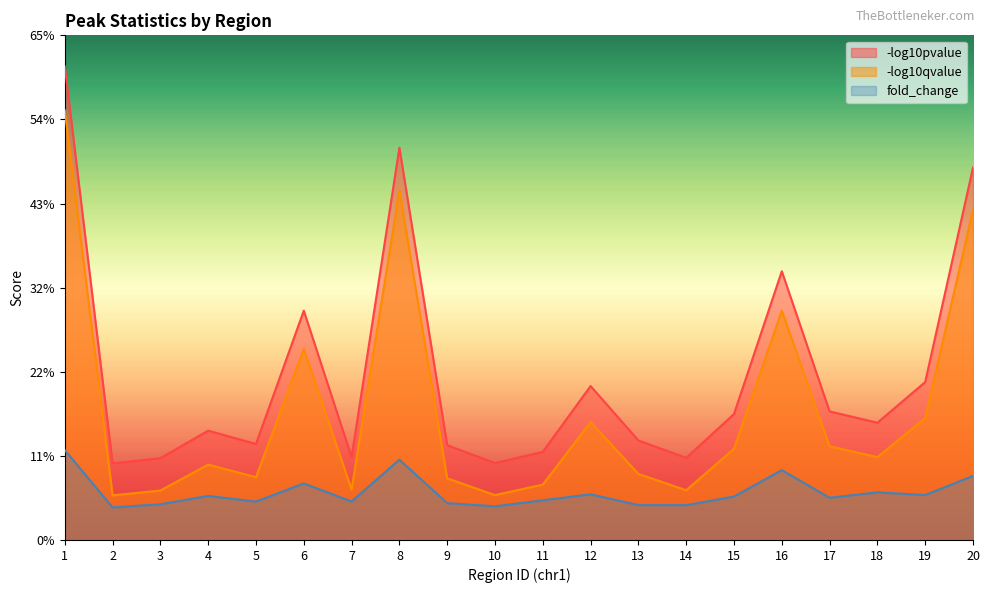

Rank the series by their average value, from lowest to highest.

fold_change, -log10qvalue, -log10pvalue